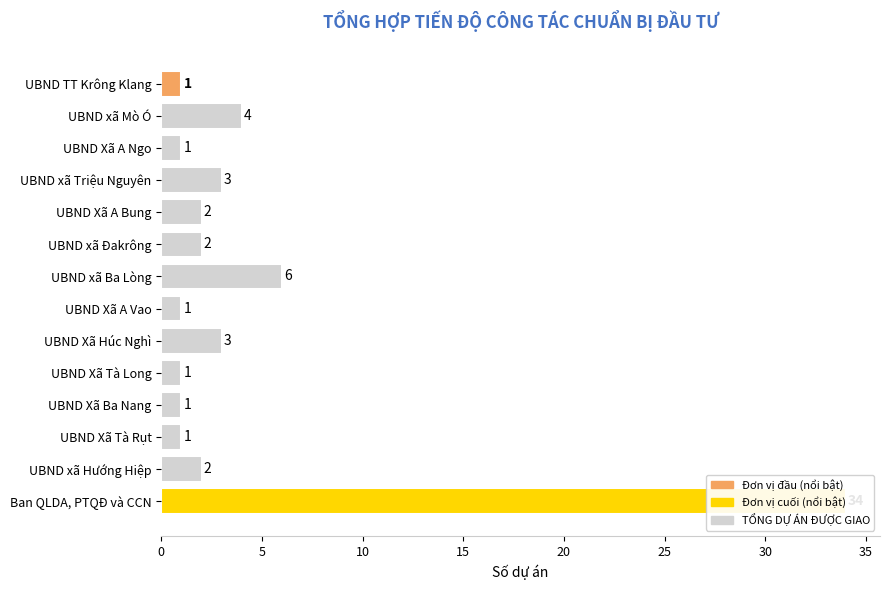

How many bars are there in total?

14